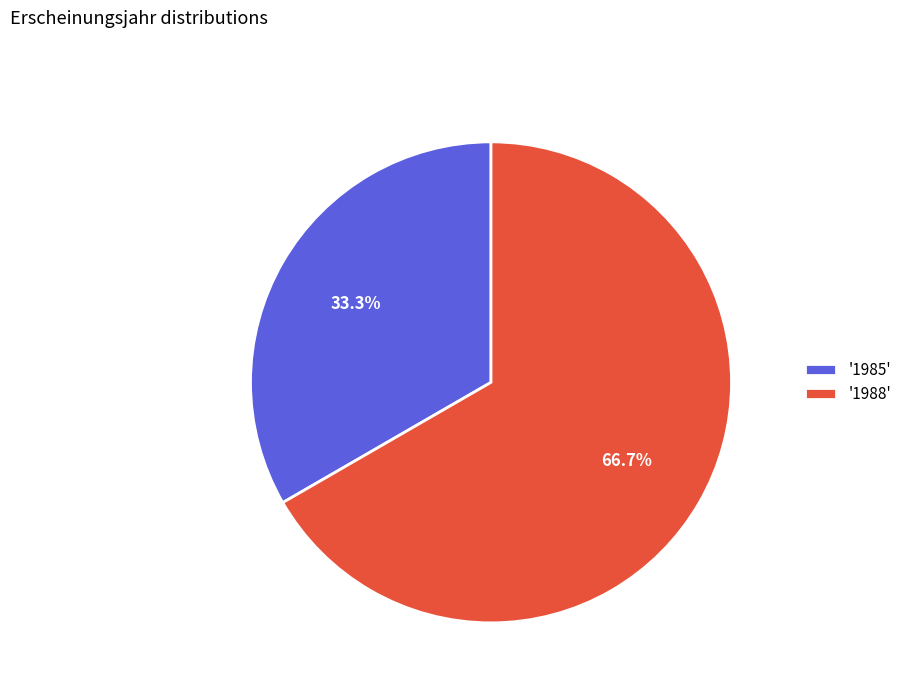

What is the total percentage of '1985' and '1988'?

100.0%